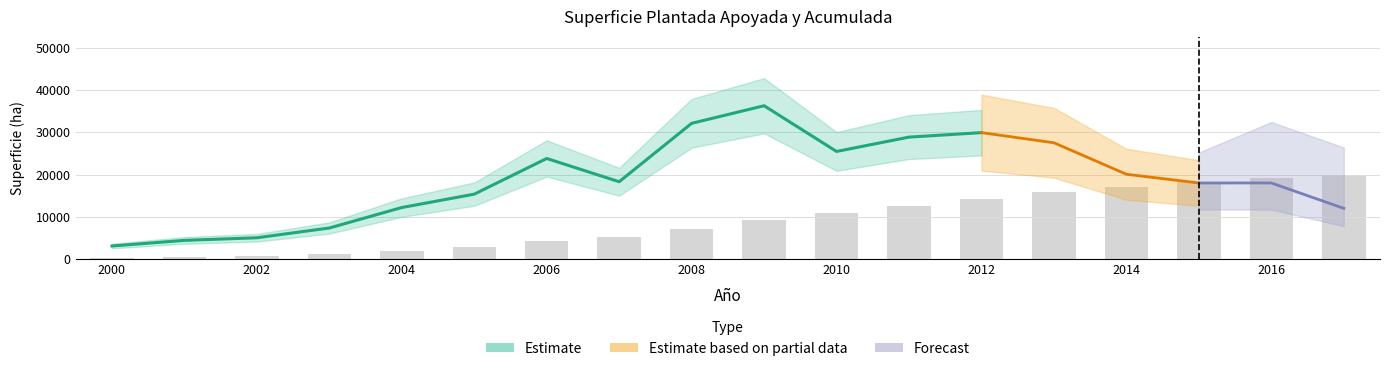

How many data points are less than 9328?

9